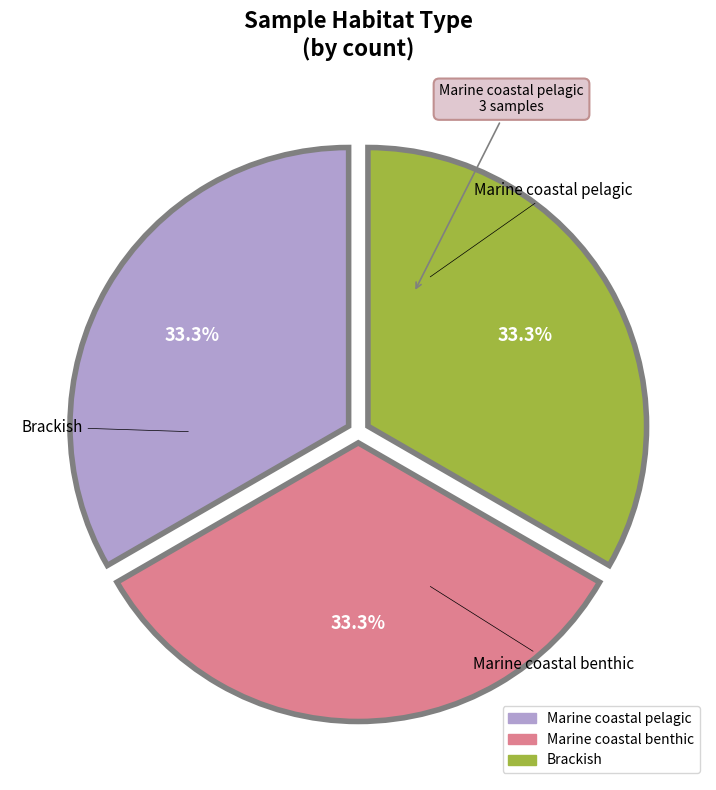

Does any single category account for the majority?

No